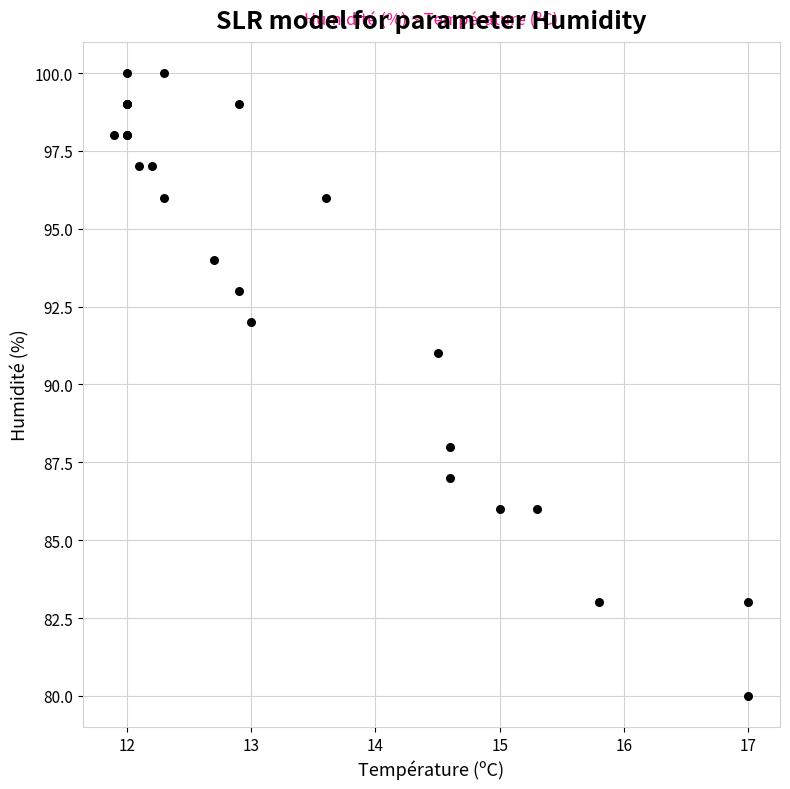

What Y value in the scatter plot is closest to 90?

91